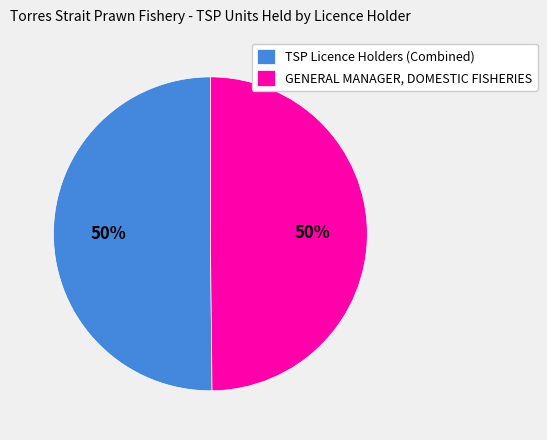

Is it true that TSP Licence Holders (Combined) is 37% of the pie?

False